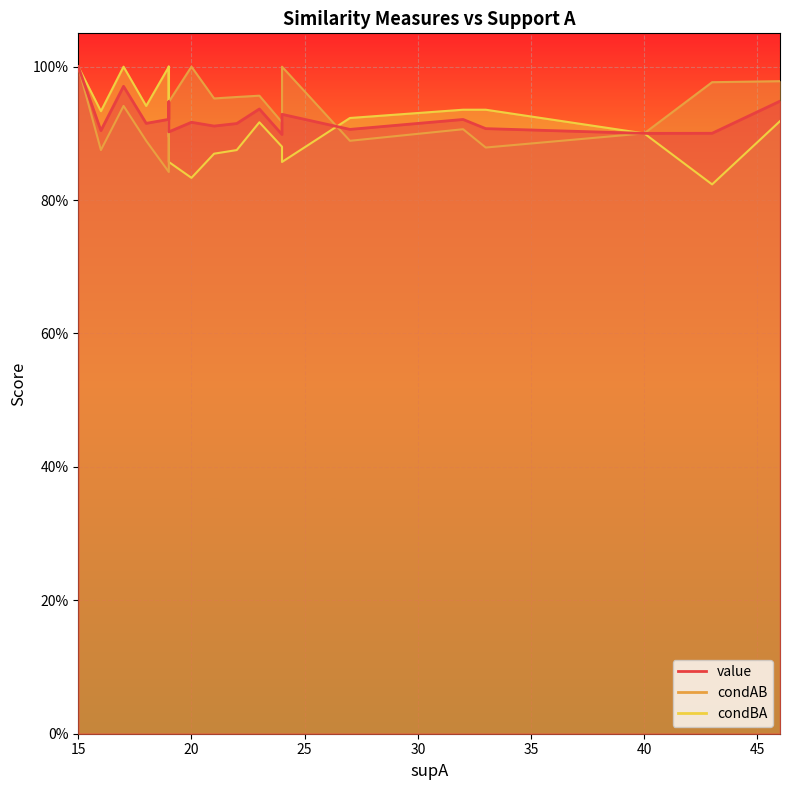

What are all the series names shown in the legend?

value, condAB, condBA